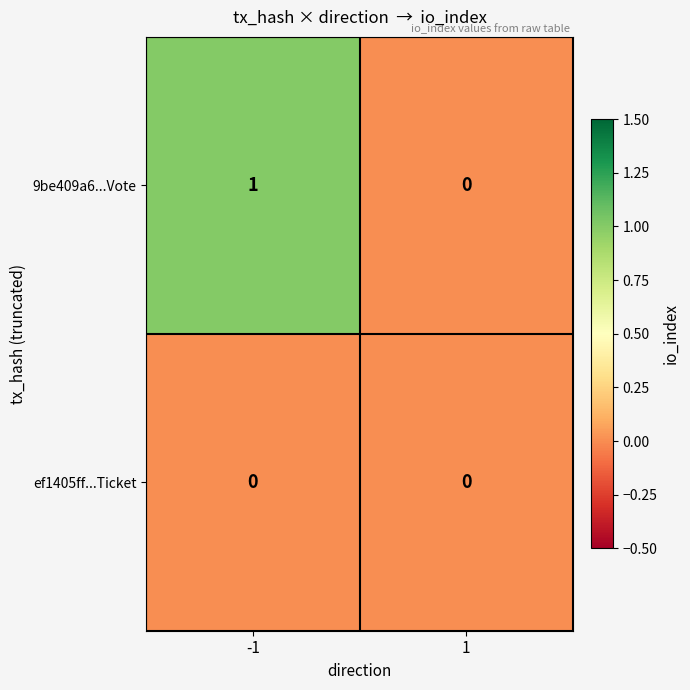

Reading left to right, transcribe all the data shown in this chart.

9be409a6...Vote: -1=1	1=0
ef1405ff...Ticket: -1=0	1=0